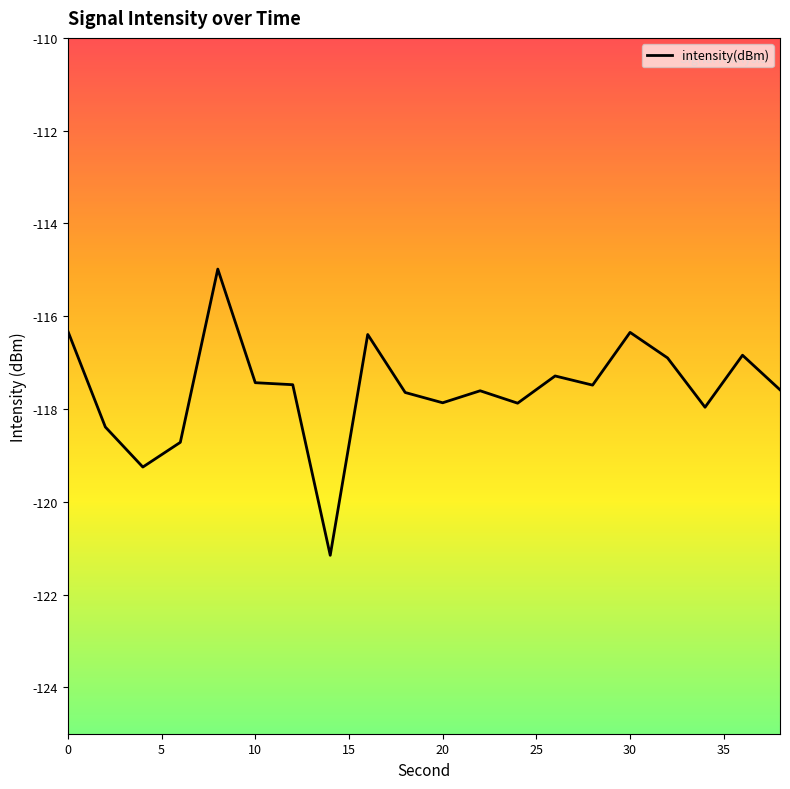

What is the difference between the maximum and minimum values?

6.2